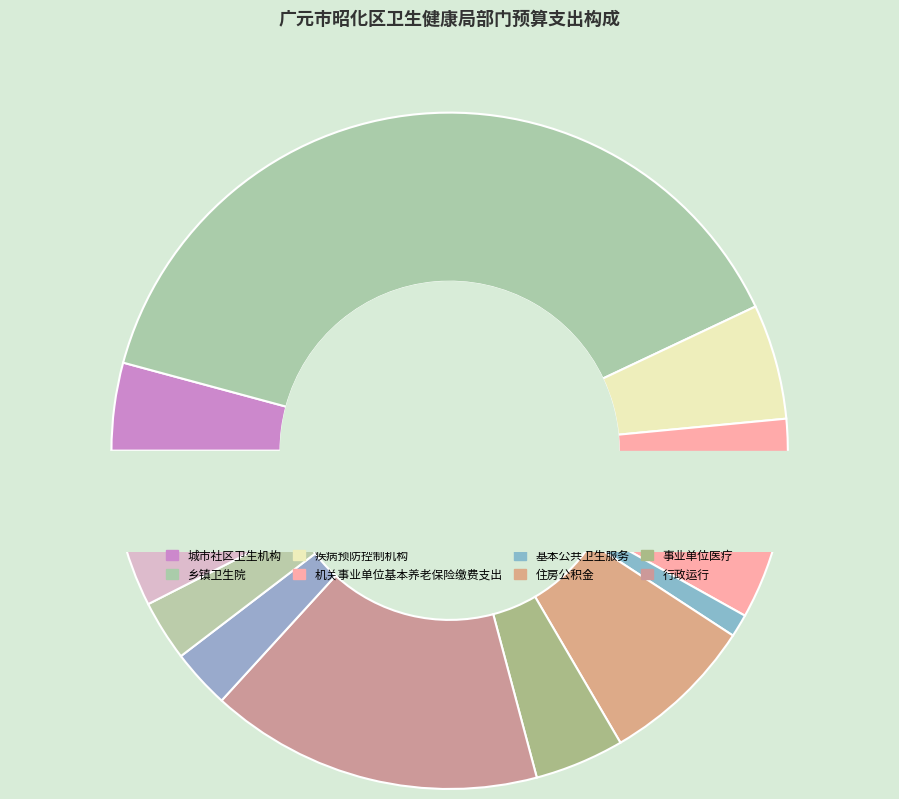

Which has a higher value, 中医（民族）医院 or 疾病预防控制机构?

疾病预防控制机构